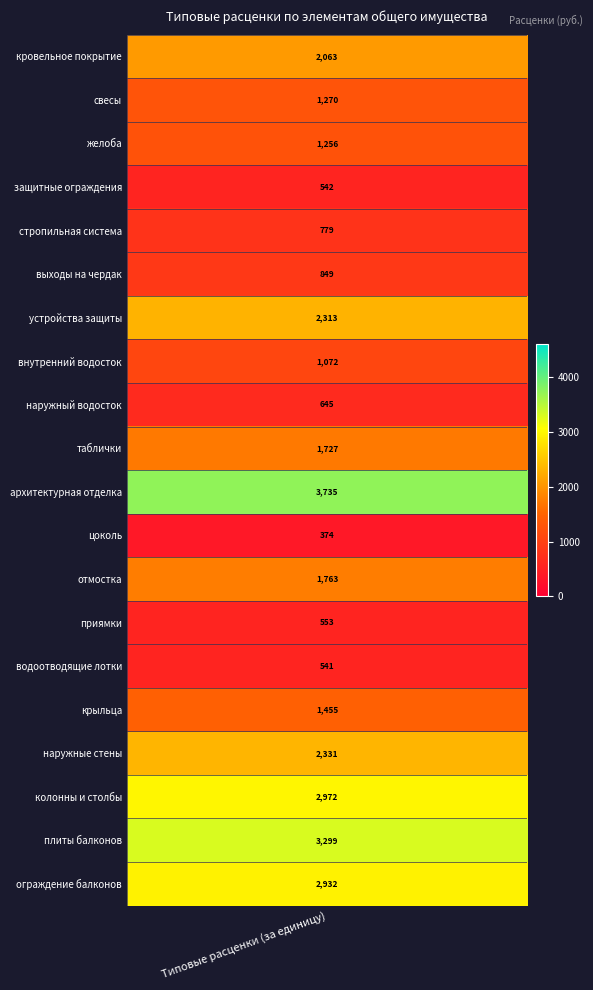

Which has a higher value, 15 or 5?

15